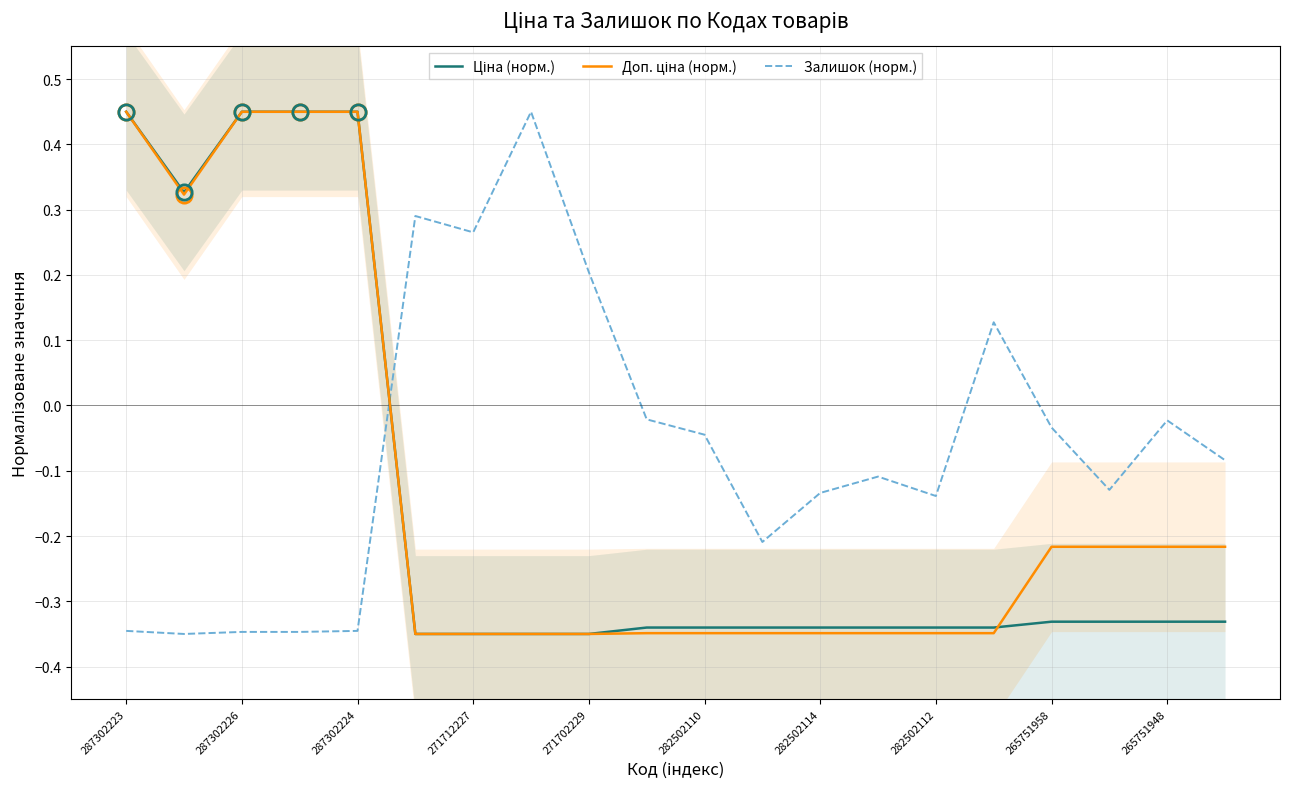

Count the number of data series in this chart.

3